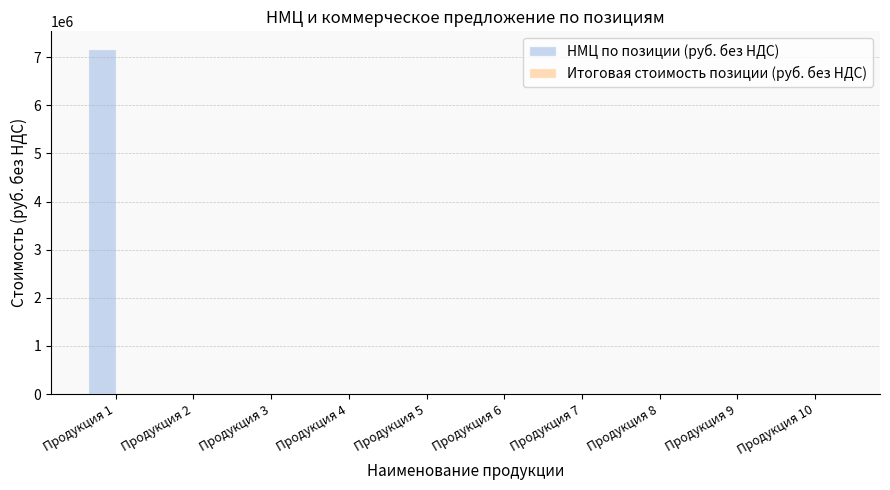

What is the sum of all values?

7176492.4